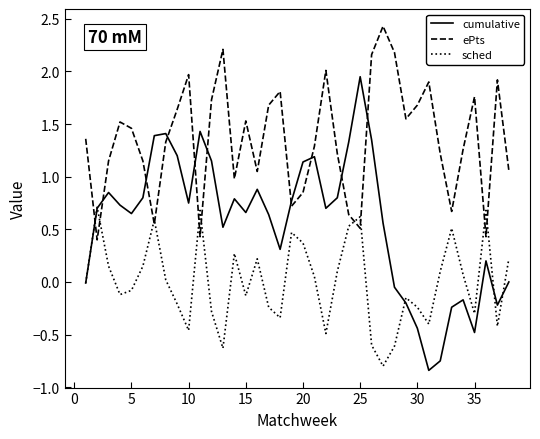

After their last crossing, which series has the higher values: cumulative or ePts?

ePts